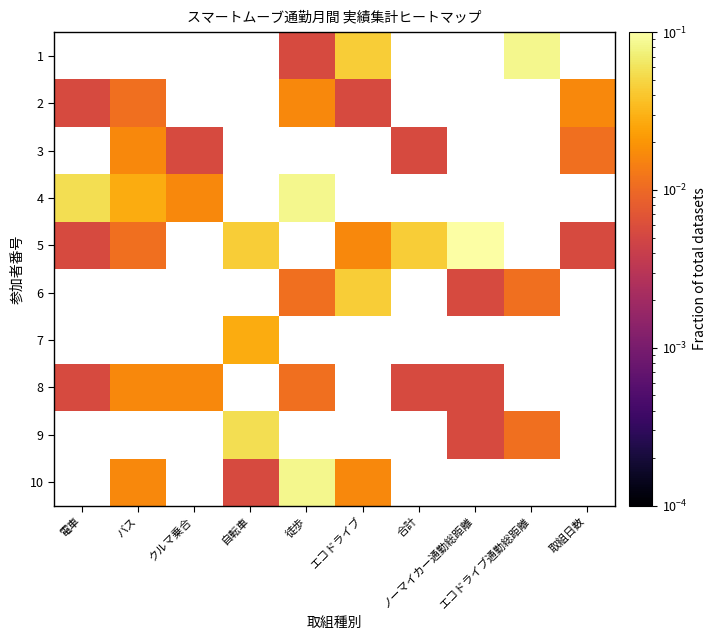

Which series has the largest range (max minus min)?

5